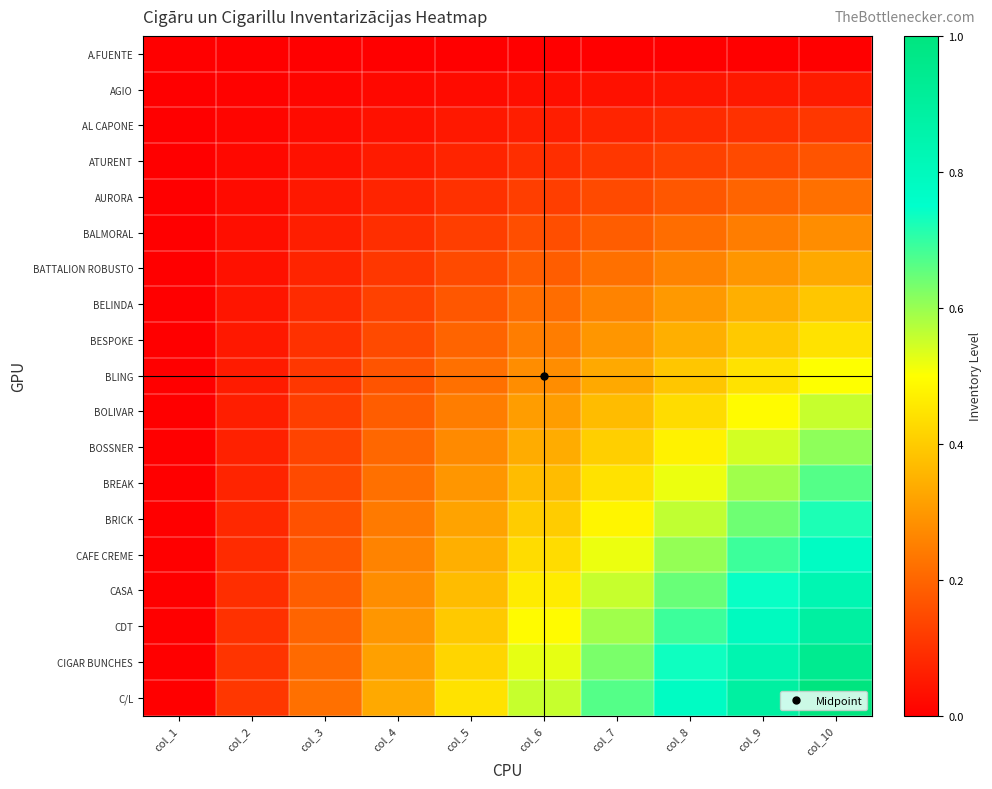

Reading left to right, list all the values displayed in this chart.

A.FUENTE: col_1=0.0	col_2=0.0	col_3=0.0	col_4=0.0	col_5=0.0	col_6=0.0	col_7=0.0	col_8=0.0	col_9=0.0	col_10=0.0
AGIO: col_1=0.0	col_2=0.0	col_3=0.0	col_4=0.0	col_5=0.0	col_6=0.0	col_7=0.0	col_8=0.0	col_9=0.0	col_10=0.1
AL CAPONE: col_1=0.0	col_2=0.0	col_3=0.0	col_4=0.0	col_5=0.0	col_6=0.1	col_7=0.1	col_8=0.1	col_9=0.1	col_10=0.1
ATURENT: col_1=0.0	col_2=0.0	col_3=0.0	col_4=0.1	col_5=0.1	col_6=0.1	col_7=0.1	col_8=0.1	col_9=0.1	col_10=0.2
AURORA: col_1=0.0	col_2=0.0	col_3=0.0	col_4=0.1	col_5=0.1	col_6=0.1	col_7=0.1	col_8=0.2	col_9=0.2	col_10=0.2
BALMORAL: col_1=0.0	col_2=0.0	col_3=0.1	col_4=0.1	col_5=0.1	col_6=0.2	col_7=0.2	col_8=0.2	col_9=0.2	col_10=0.3
BATTALION ROBUSTO: col_1=0.0	col_2=0.0	col_3=0.1	col_4=0.1	col_5=0.1	col_6=0.2	col_7=0.2	col_8=0.3	col_9=0.3	col_10=0.3
BELINDA: col_1=0.0	col_2=0.0	col_3=0.1	col_4=0.1	col_5=0.2	col_6=0.2	col_7=0.3	col_8=0.3	col_9=0.3	col_10=0.4
BESPOKE: col_1=0.0	col_2=0.0	col_3=0.1	col_4=0.1	col_5=0.2	col_6=0.2	col_7=0.3	col_8=0.3	col_9=0.4	col_10=0.4
BLING: col_1=0.0	col_2=0.1	col_3=0.1	col_4=0.2	col_5=0.2	col_6=0.3	col_7=0.3	col_8=0.4	col_9=0.4	col_10=0.5
BOLIVAR: col_1=0.0	col_2=0.1	col_3=0.1	col_4=0.2	col_5=0.2	col_6=0.3	col_7=0.4	col_8=0.4	col_9=0.5	col_10=0.6
BOSSNER: col_1=0.0	col_2=0.1	col_3=0.1	col_4=0.2	col_5=0.3	col_6=0.3	col_7=0.4	col_8=0.5	col_9=0.5	col_10=0.6
BREAK: col_1=0.0	col_2=0.1	col_3=0.1	col_4=0.2	col_5=0.3	col_6=0.4	col_7=0.4	col_8=0.5	col_9=0.6	col_10=0.7
BRICK: col_1=0.0	col_2=0.1	col_3=0.2	col_4=0.2	col_5=0.3	col_6=0.4	col_7=0.5	col_8=0.6	col_9=0.6	col_10=0.7
CAFE CREME: col_1=0.0	col_2=0.1	col_3=0.2	col_4=0.3	col_5=0.3	col_6=0.4	col_7=0.5	col_8=0.6	col_9=0.7	col_10=0.8
CASA: col_1=0.0	col_2=0.1	col_3=0.2	col_4=0.3	col_5=0.4	col_6=0.5	col_7=0.6	col_8=0.6	col_9=0.7	col_10=0.8
CDT: col_1=0.0	col_2=0.1	col_3=0.2	col_4=0.3	col_5=0.4	col_6=0.5	col_7=0.6	col_8=0.7	col_9=0.8	col_10=0.9
CIGAR BUNCHES: col_1=0.0	col_2=0.1	col_3=0.2	col_4=0.3	col_5=0.4	col_6=0.5	col_7=0.6	col_8=0.7	col_9=0.8	col_10=0.9
C/L: col_1=0.0	col_2=0.1	col_3=0.2	col_4=0.3	col_5=0.4	col_6=0.6	col_7=0.7	col_8=0.8	col_9=0.9	col_10=1.0